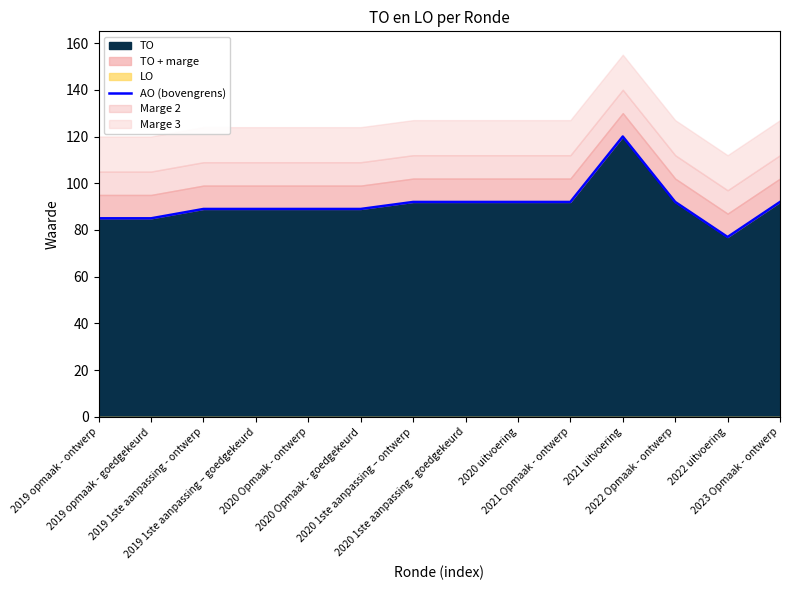

Between 2019 opmaak - ontwerp and 2022 Opmaak - ontwerp, which is larger?

2022 Opmaak - ontwerp